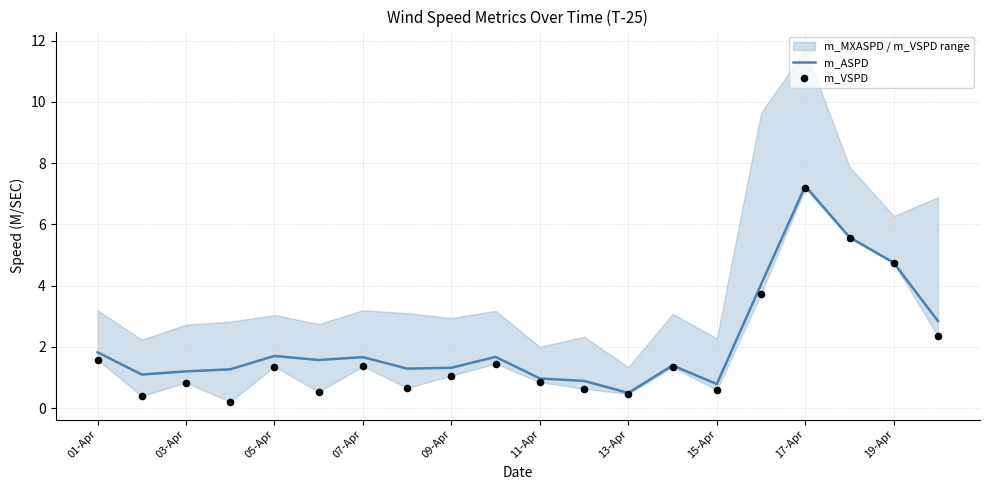

The value of m_ASPD at 09-Apr is 1.3. True or false?

True